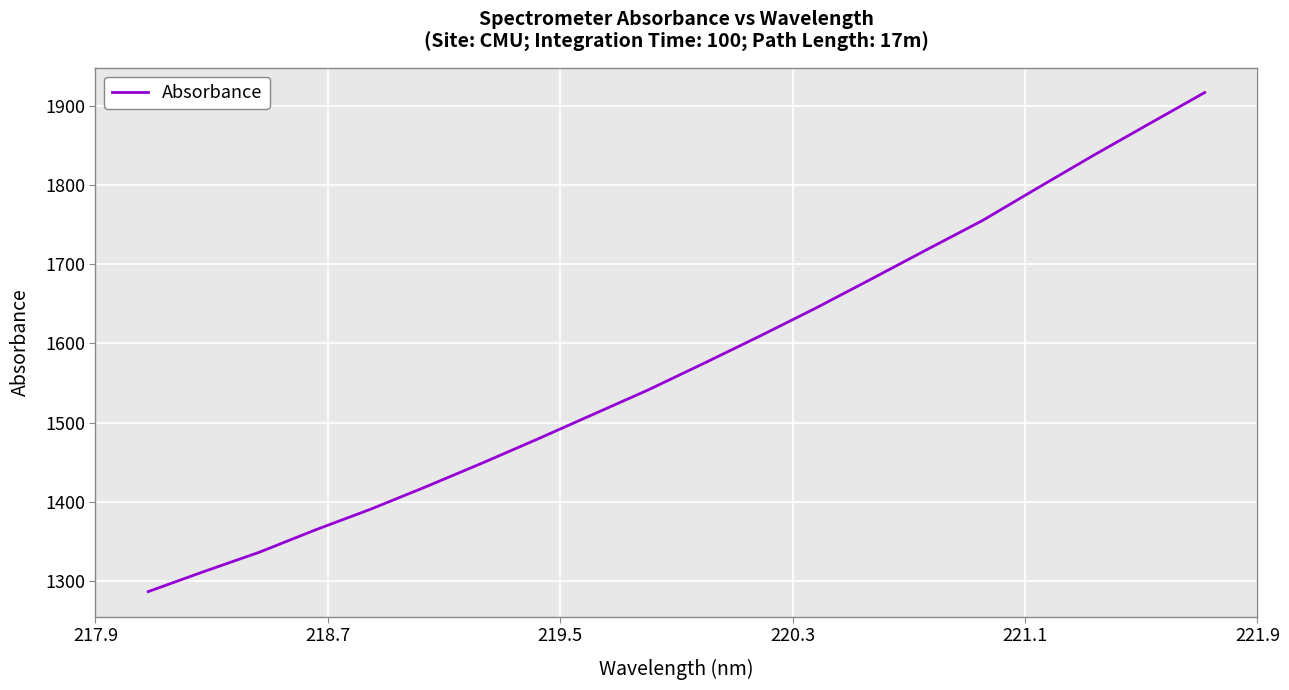

What is the difference between the maximum and minimum values?

629.6